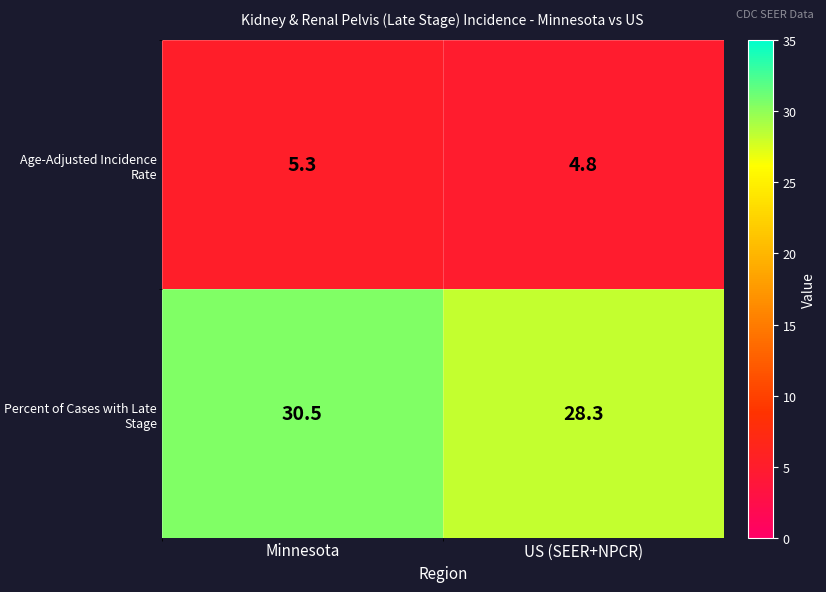

Rank the series by their average value, from lowest to highest.

Age-Adjusted Incidence Rate, Percent of Cases with Late Stage